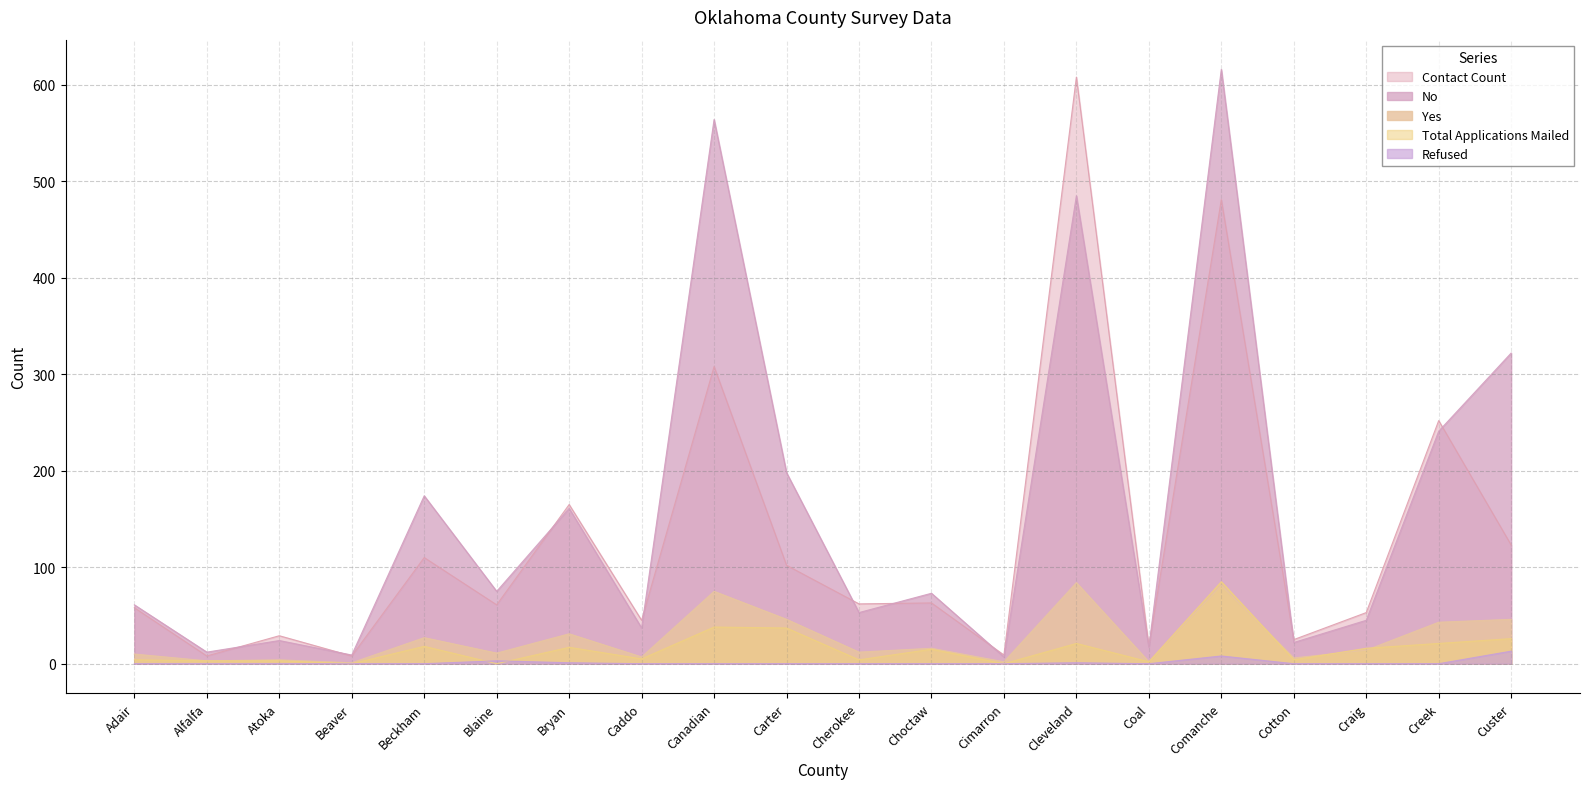

How many data points in Yes are less than 14?

10